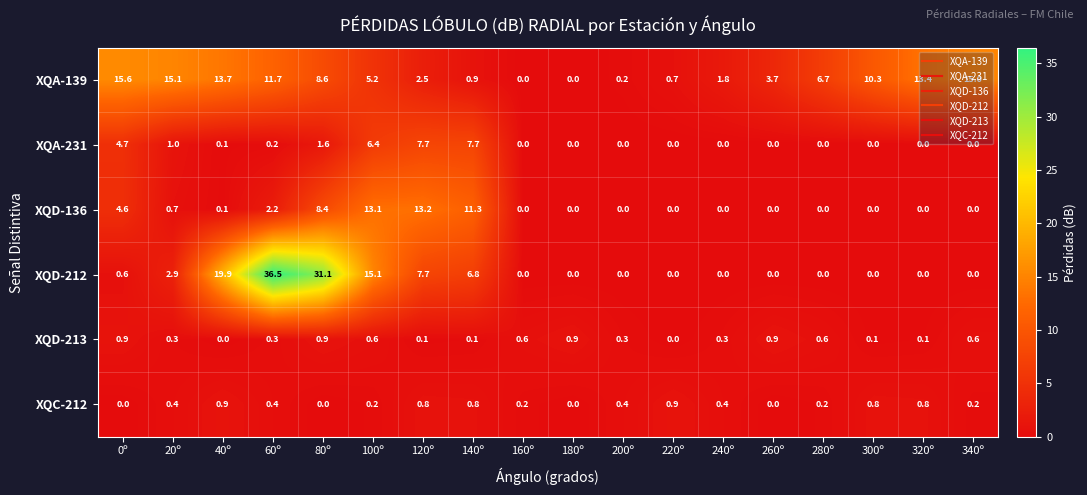

At which category is the sum across all series the highest?

60º